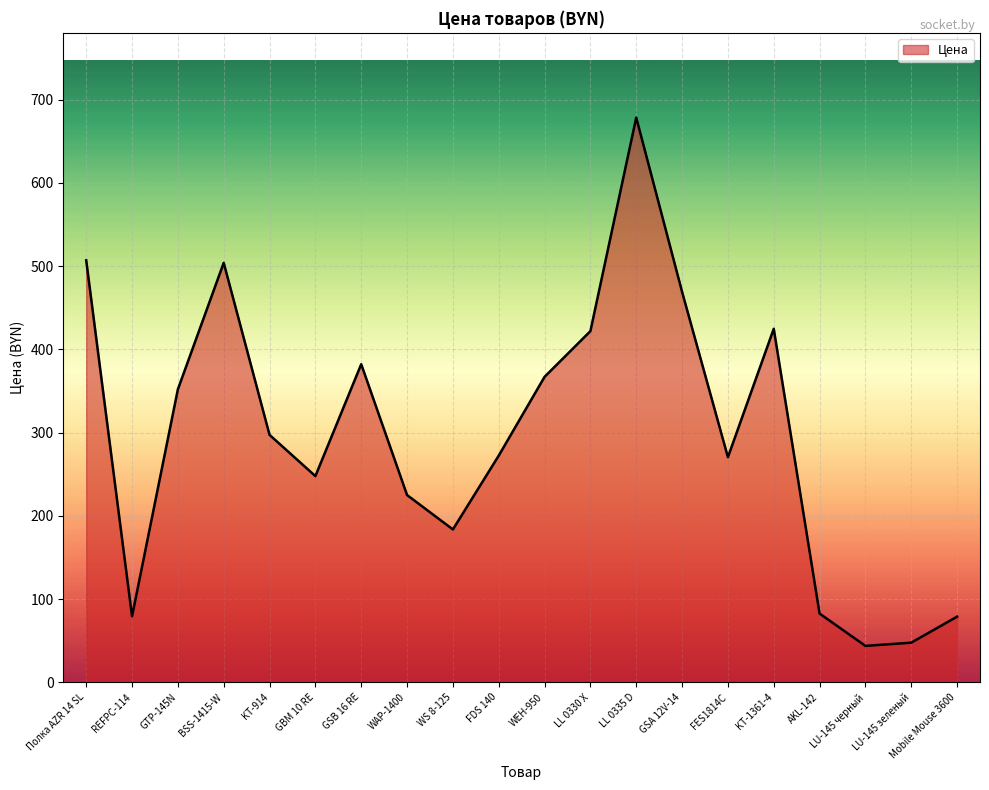

The value at WEH-950 is 136.1. True or false?

False